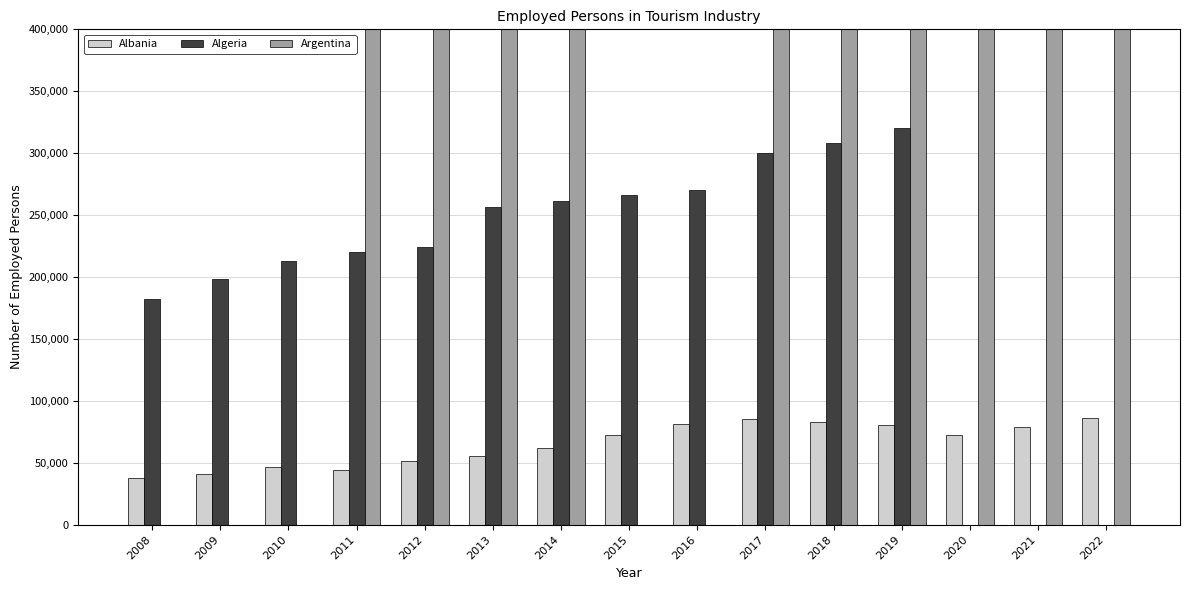

Count the number of categories in the chart.

15